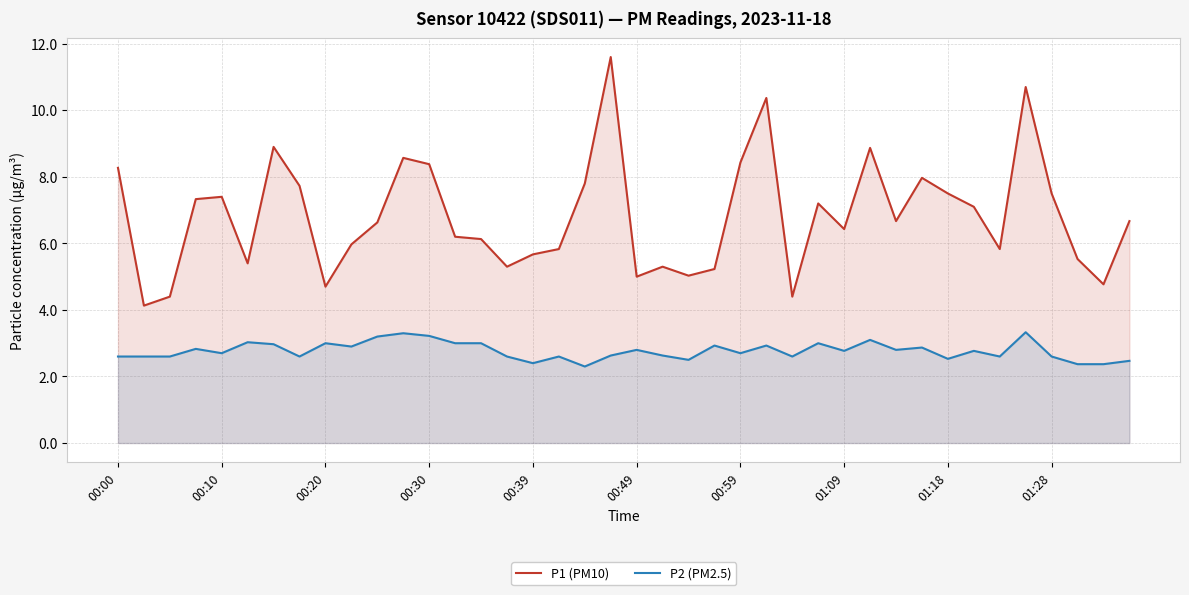

What is the average value of the P2 (PM2.5) series?

2.8